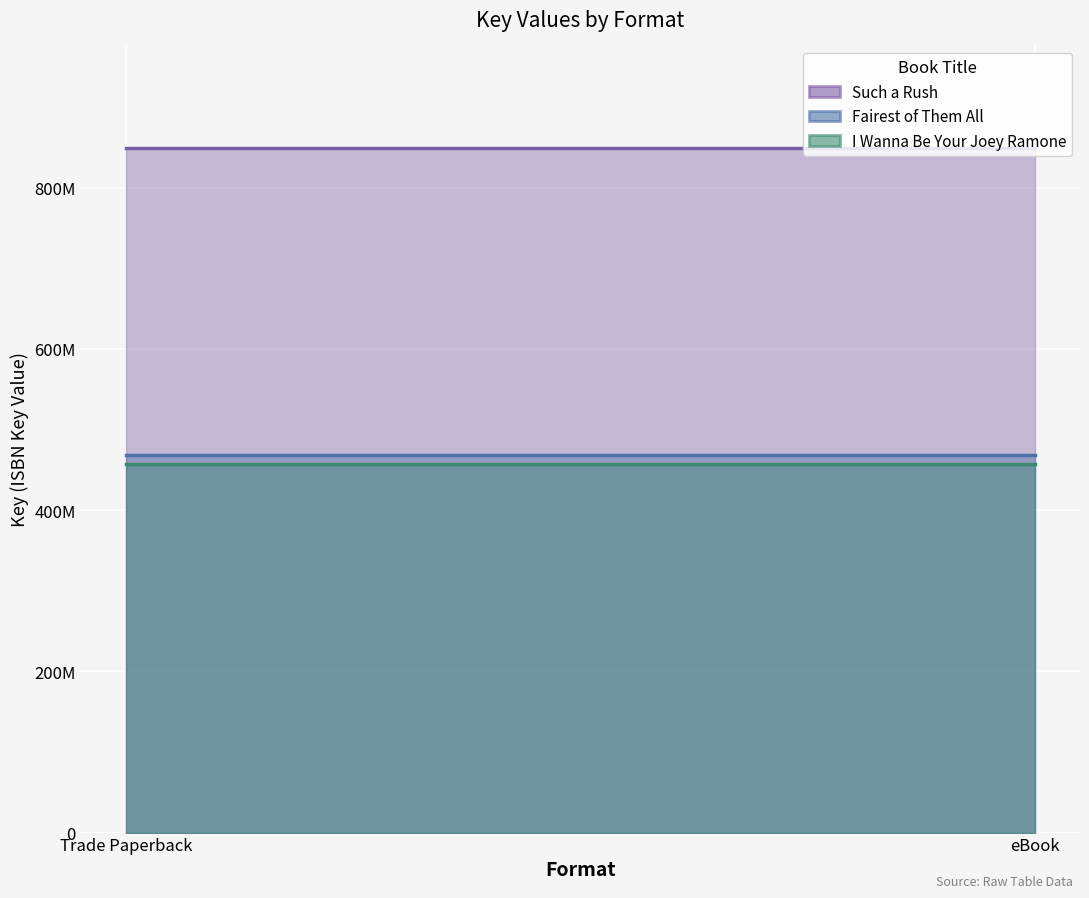

What is the sum of all Fairest of Them All values?

93658796